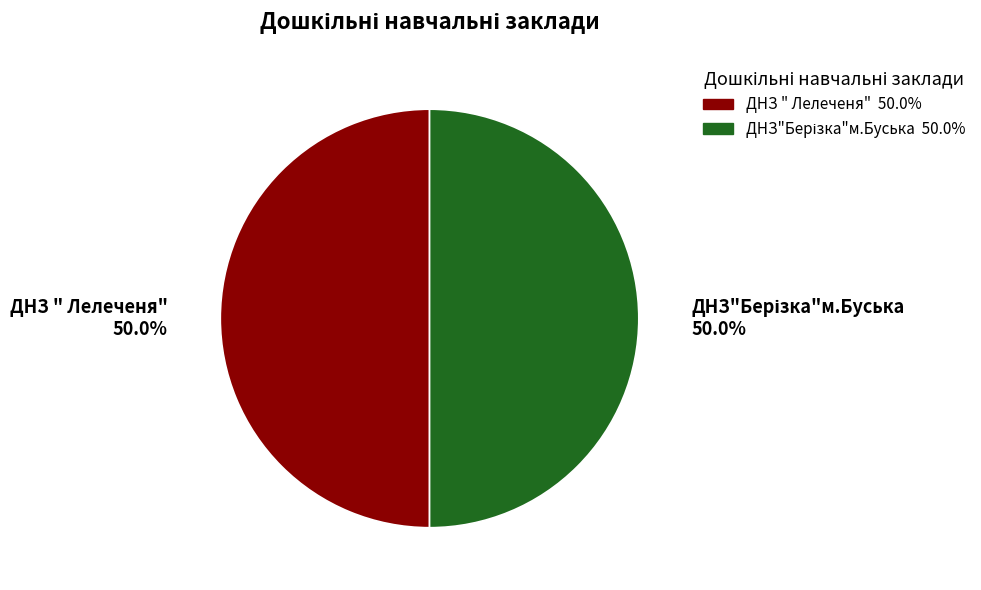

How much of the chart is everything except ДНЗ " Лелеченя"?

50.0%